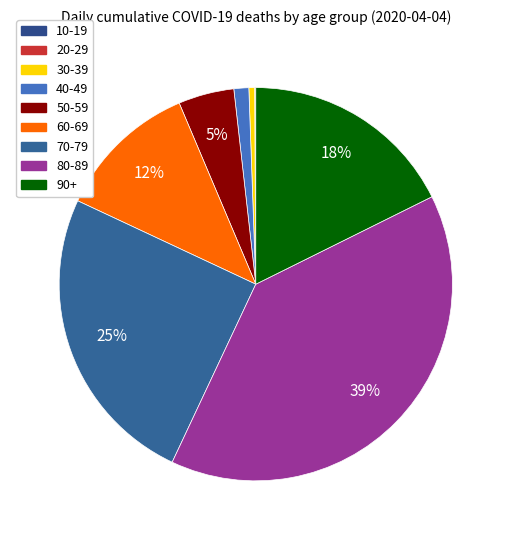

To the nearest percent, what is the difference between the largest and smallest slice percentages?

39%